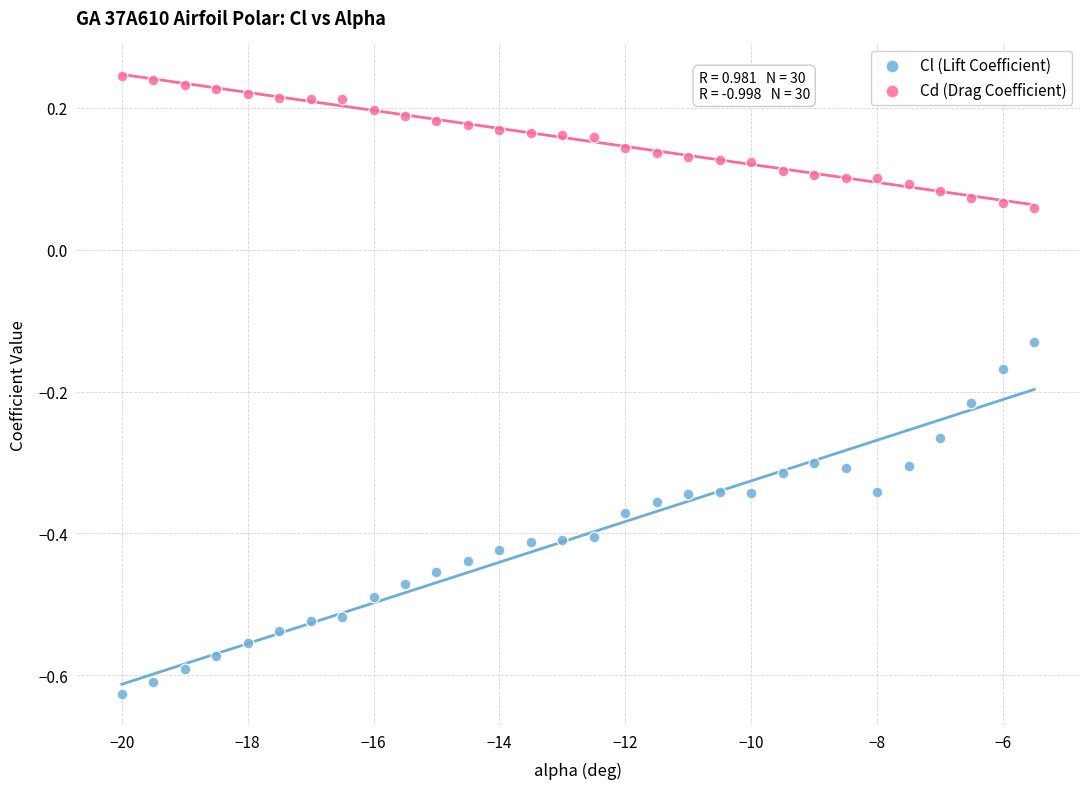

Across all data points, what is the range of X values (max minus min)?

14.5